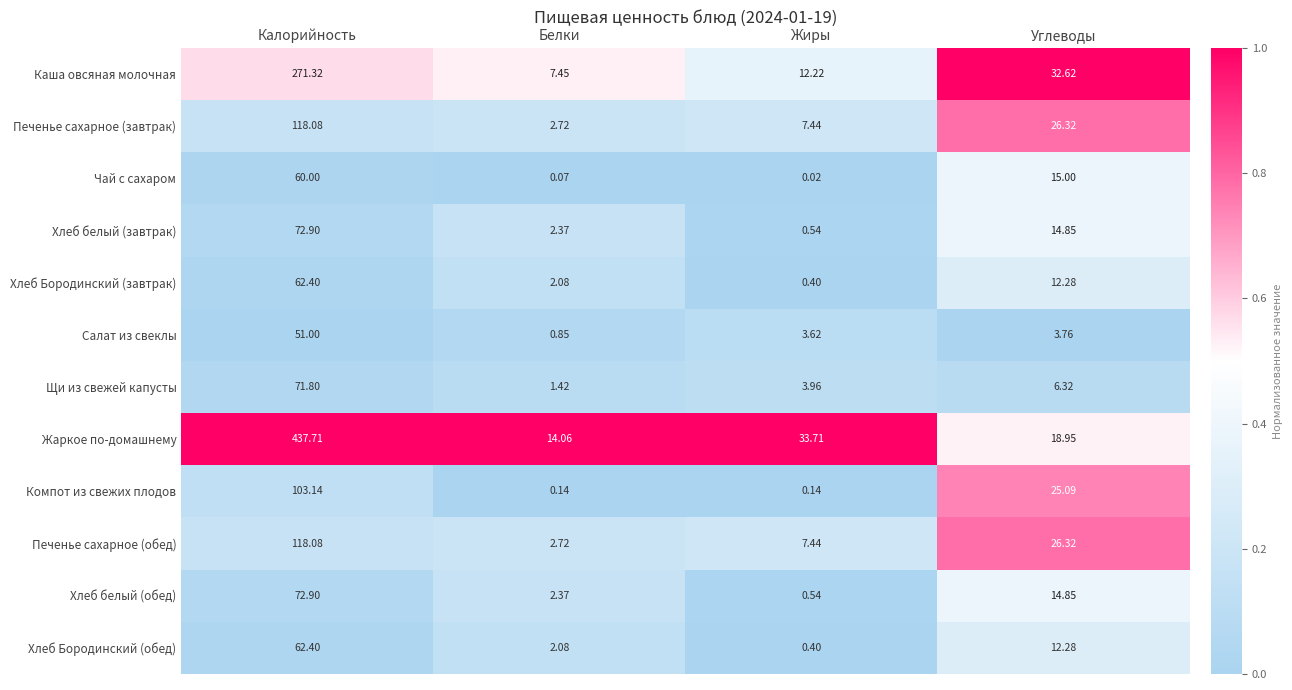

At which label does Каша овсяная молочная first exceed 32?

Калорийность